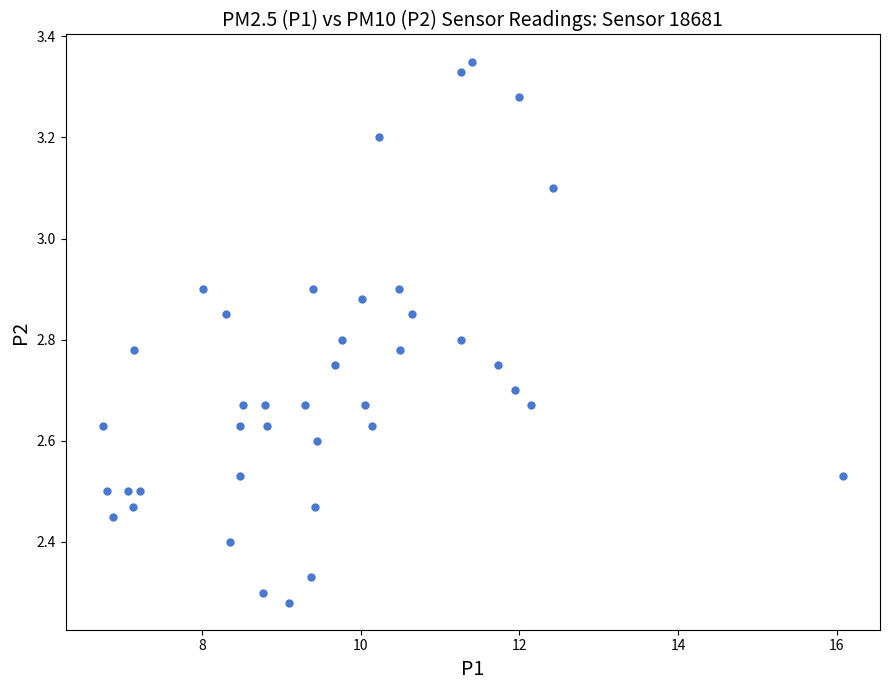

What is the range of X values (max minus min)?

9.3